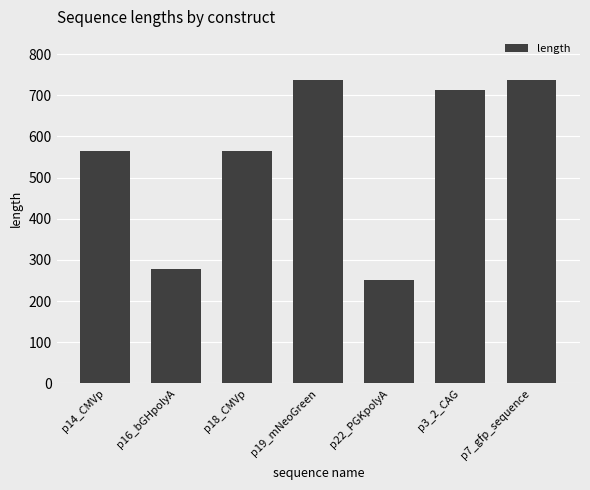

True or false: the data shows 251 at p22_PGKpolyA.

True